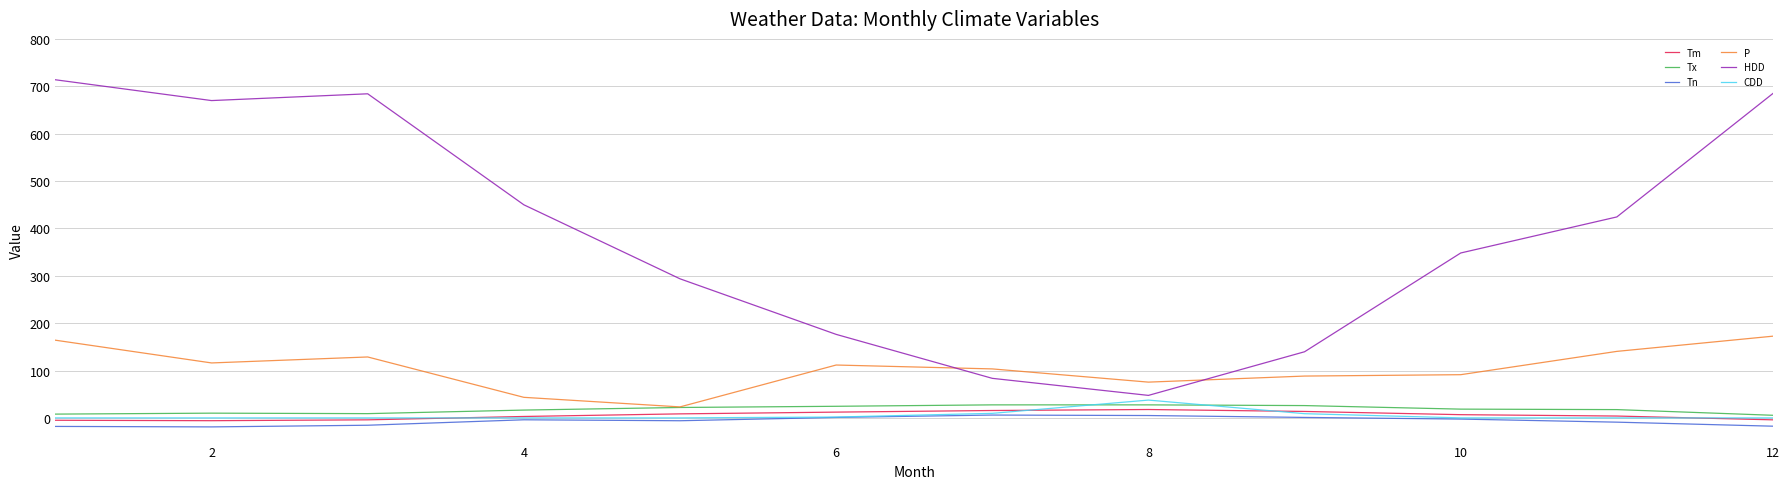

What is the smallest value displayed?

-19.0